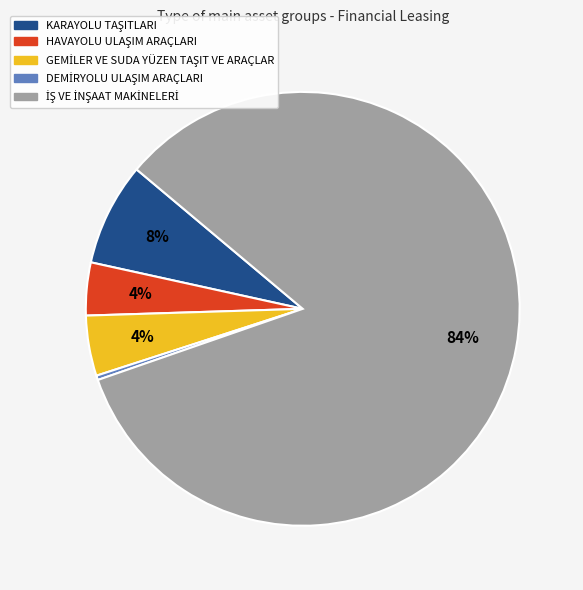

How many slices are in this pie chart?

5